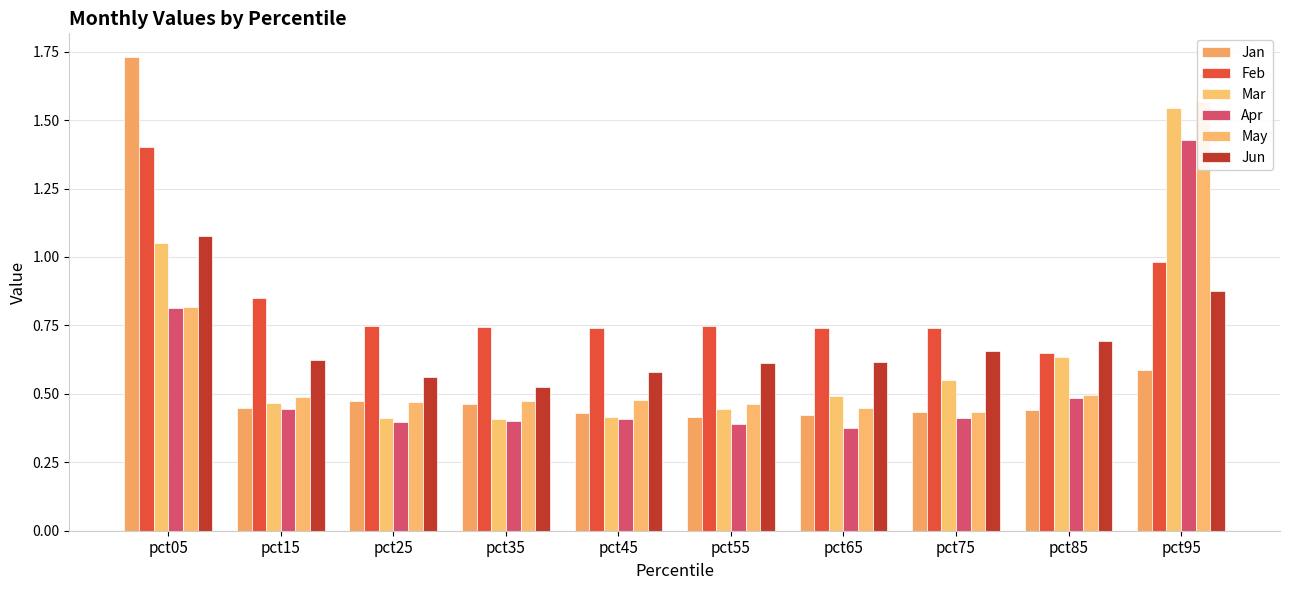

What is the spread (max minus min) of values at pct65?

0.4